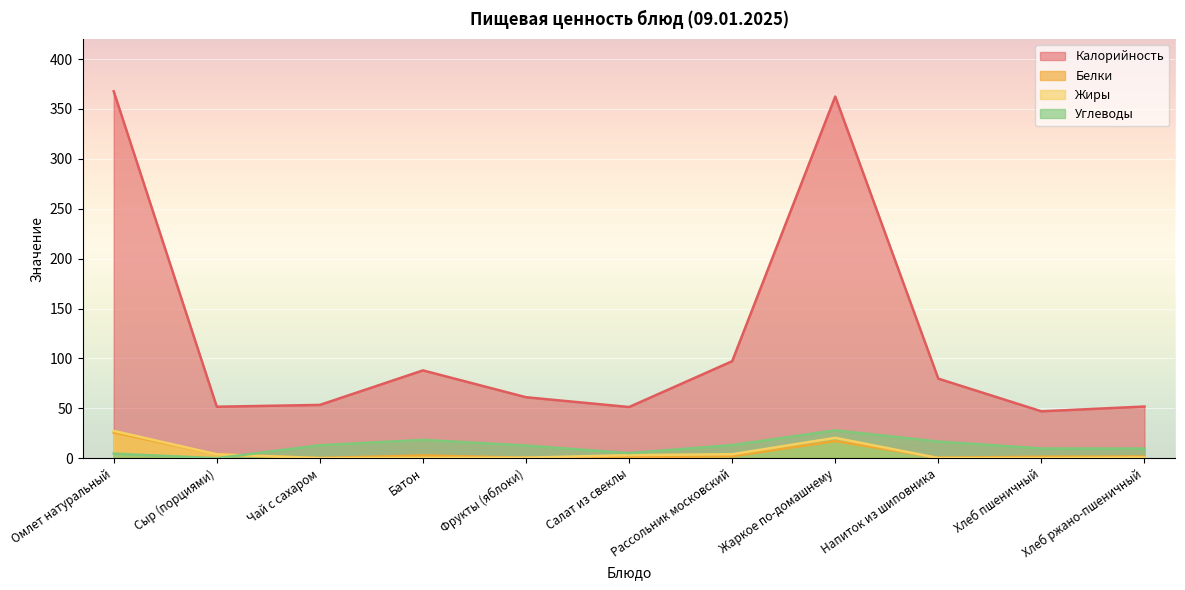

What is the value of the Углеводы point at the 8th from the left?

27.9